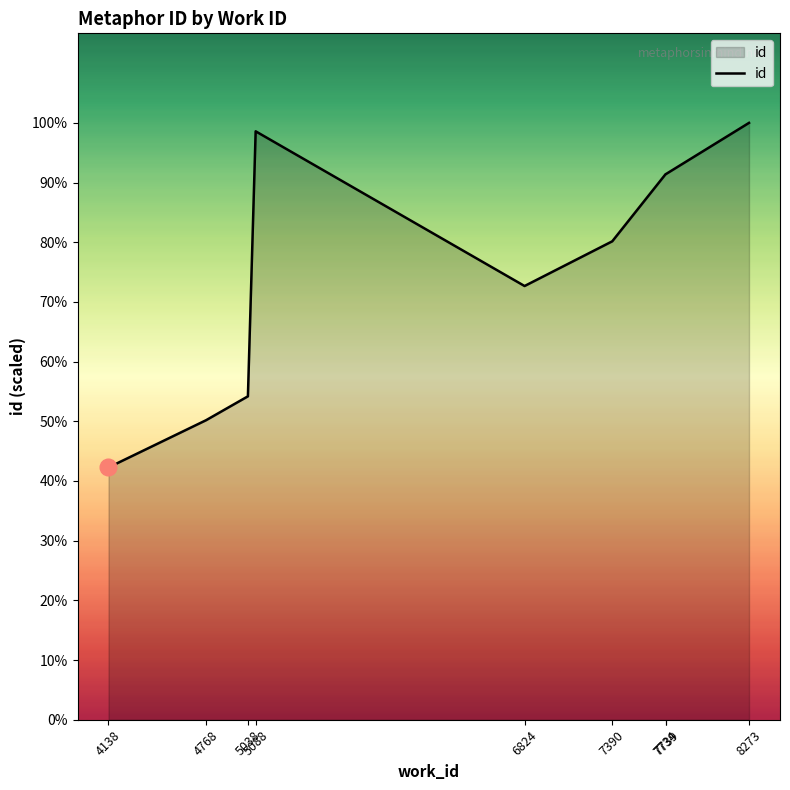

The value at 5038 is 20488. True or false?

False